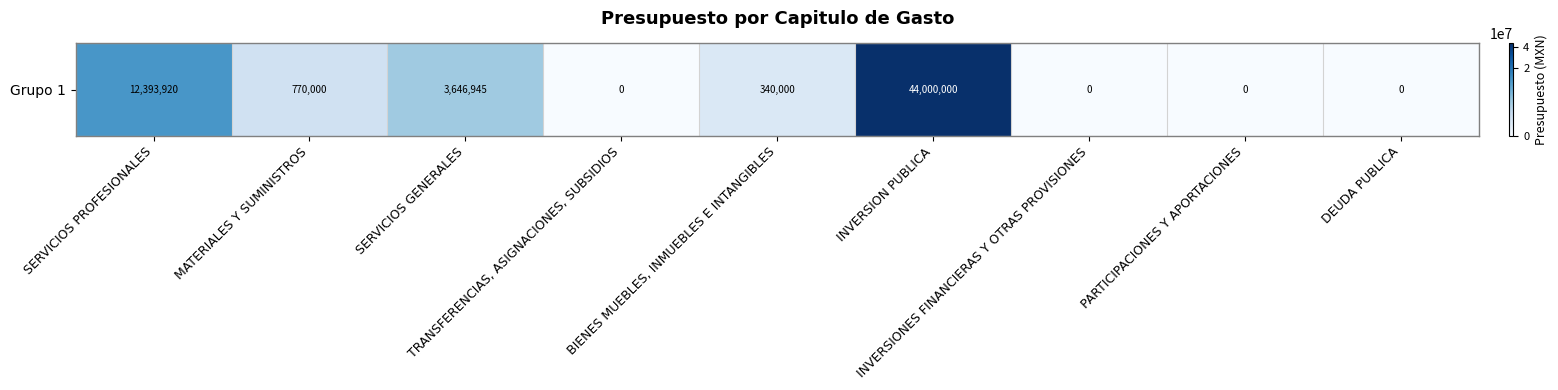

Is it true that the value at PARTICIPACIONES Y APORTACIONES is 19890069.7?

False